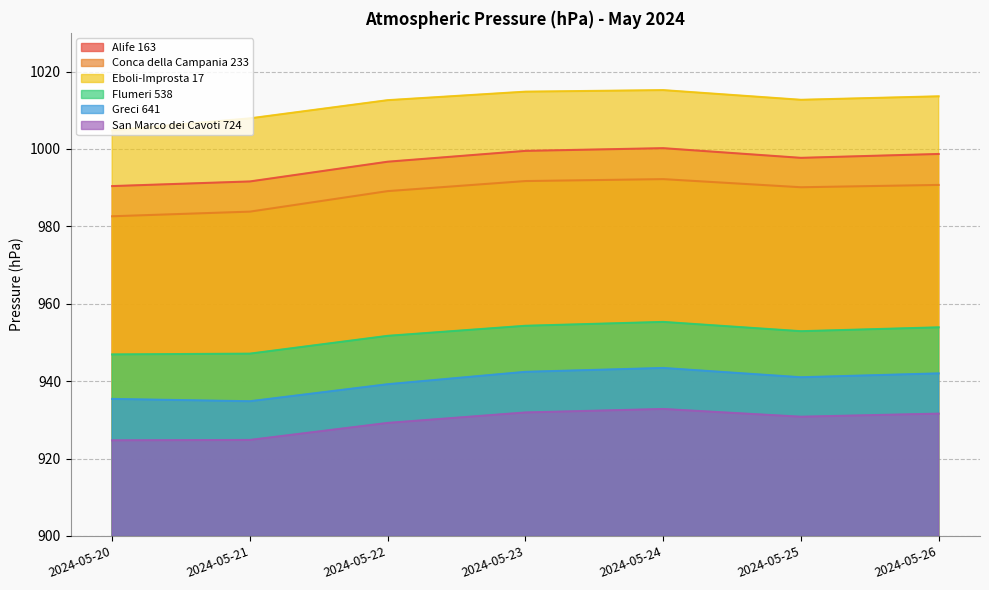

Does the chart display data point markers on the line(s)?

No